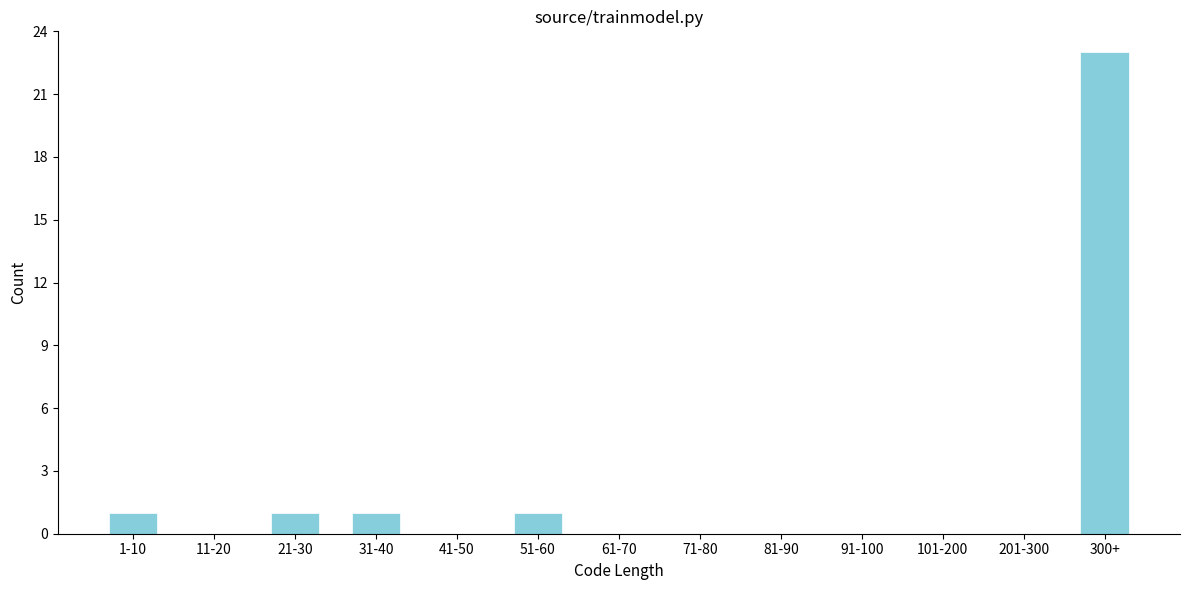

Reading left to right, extract all data points from this chart.

1-10=1	11-20=0	21-30=1	31-40=1	41-50=0	51-60=1	61-70=0	71-80=0	81-90=0	91-100=0	101-200=0	201-300=0	300+=23